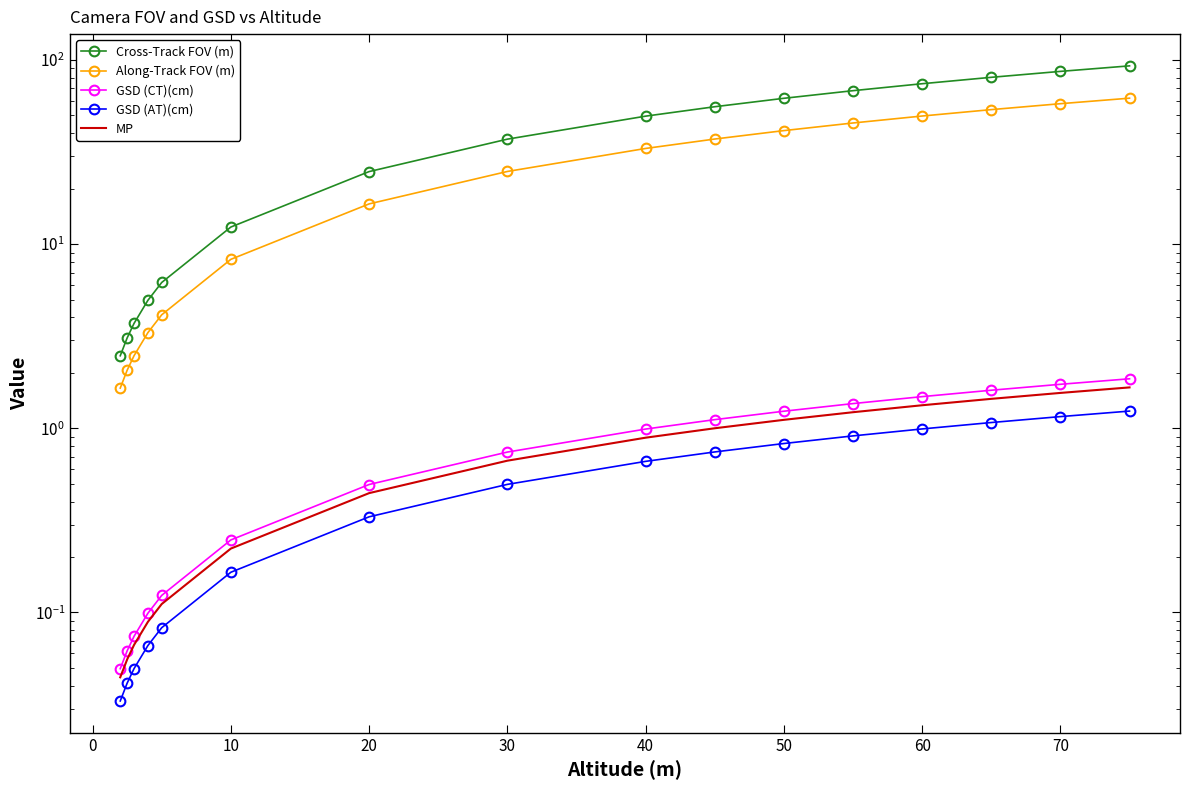

The value of GSD (CT)(cm) at 10 is 0.1. True or false?

False